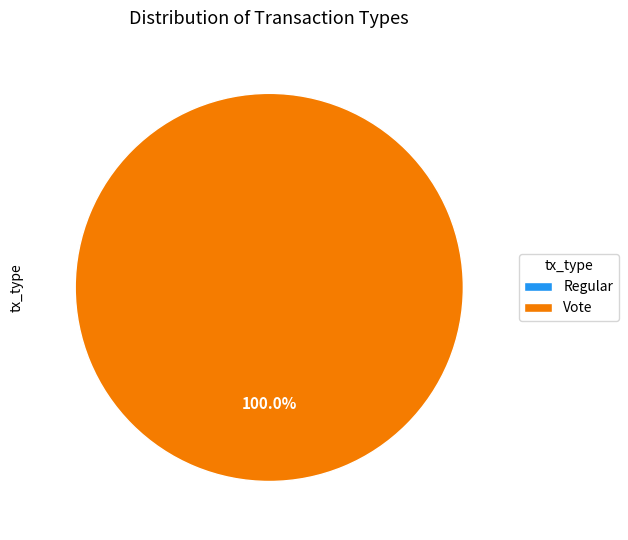

To the nearest percent, what is the average slice percentage?

50%